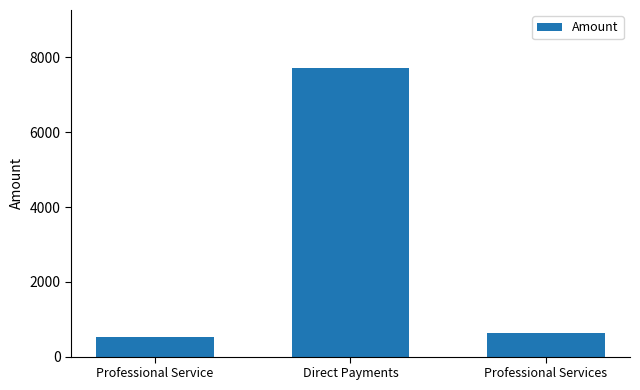

At which label is the value closest to 4123?

Professional Services